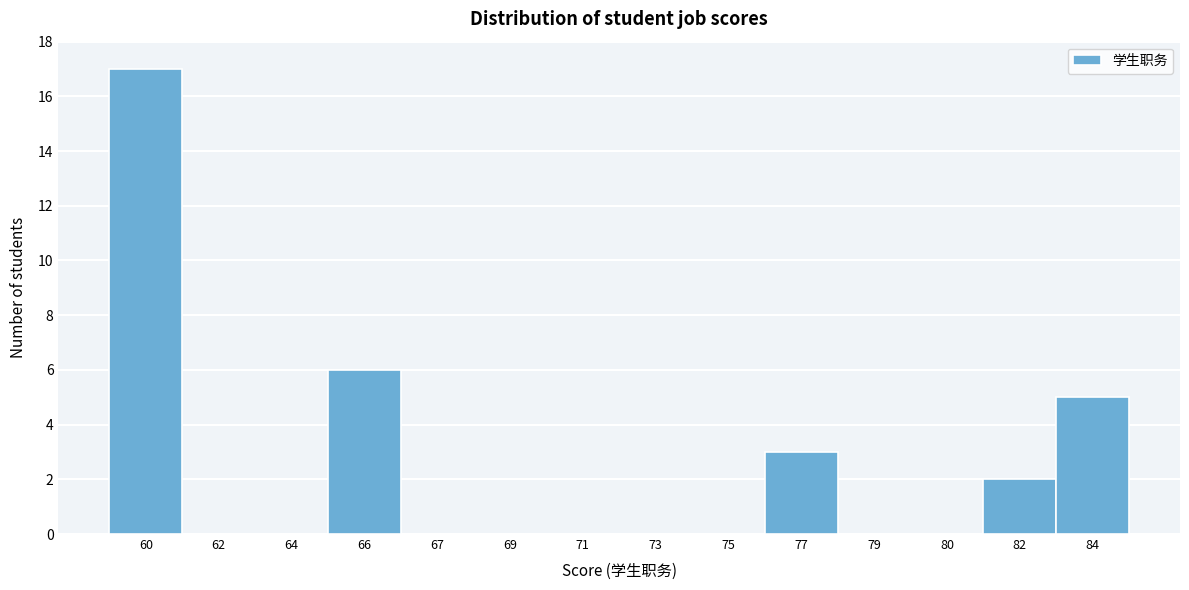

Which has a higher value, 77 or 80?

77